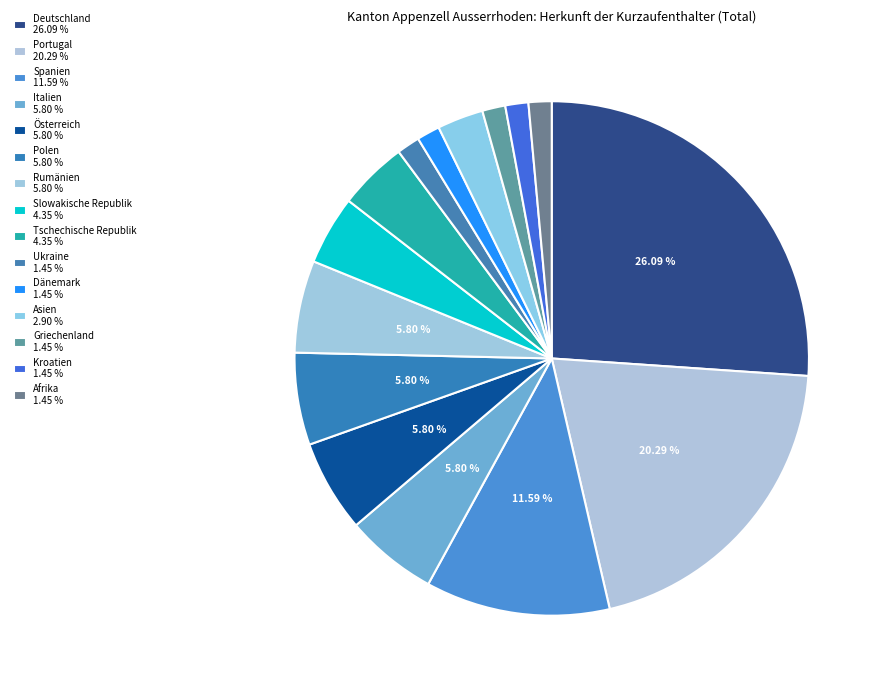

Rank the categories by value from highest to lowest.

Deutschland, Portugal, Spanien, Italien, Österreich, Polen, Rumänien, Slowakische Republik, Tschechische Republik, Asien, Ukraine, Dänemark, Griechenland, Kroatien, Afrika